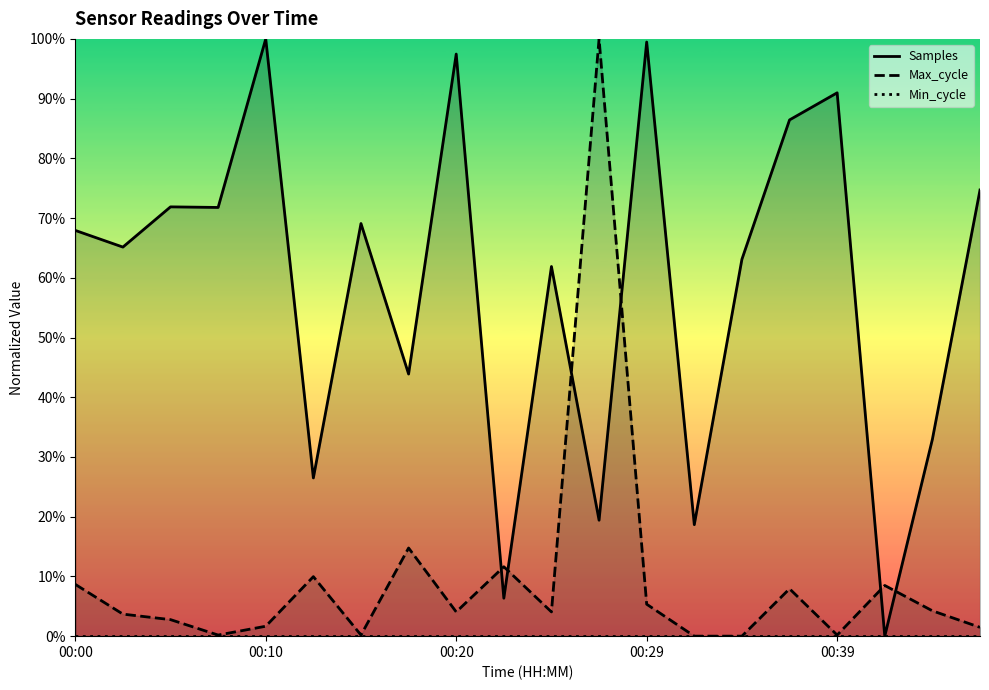

At which category does Samples reach its first local peak?

00:05